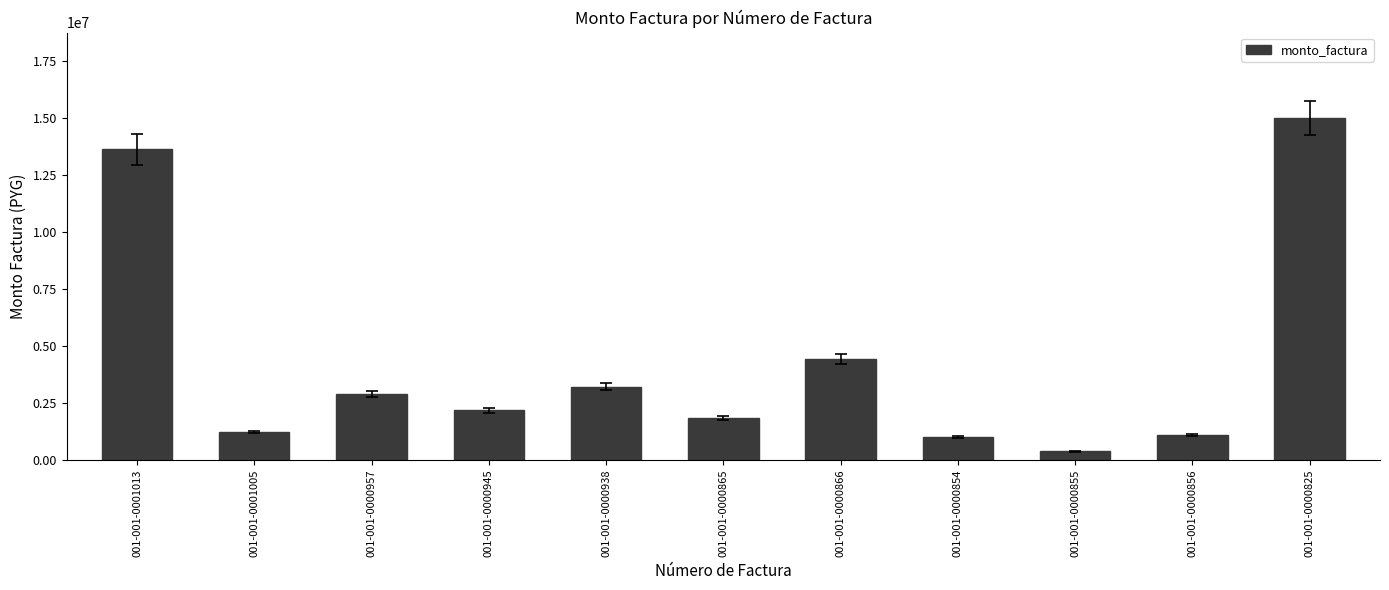

Reading left to right, list all the values displayed in this chart.

13640000	1232000	2904000	2186825	3217500	1856800	4420950	1005400	379500	1108800	14995750